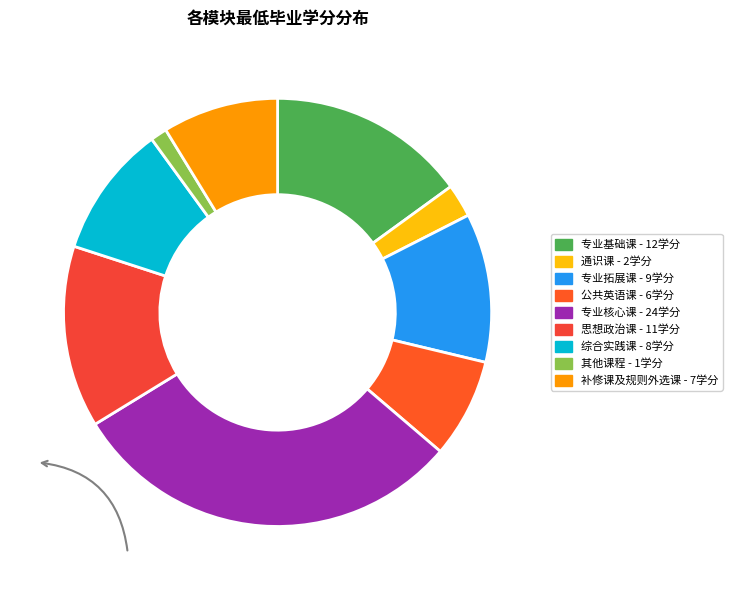

To the nearest percent, what portion does 思想政治课 represent?

14%